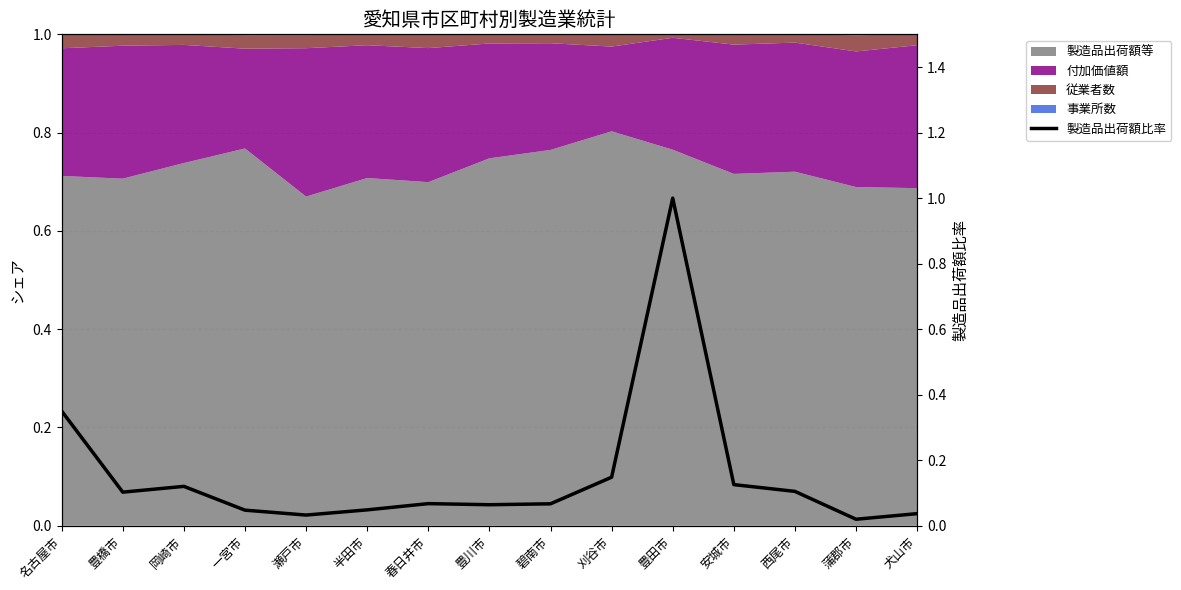

Does the chart have visible grid lines?

Yes